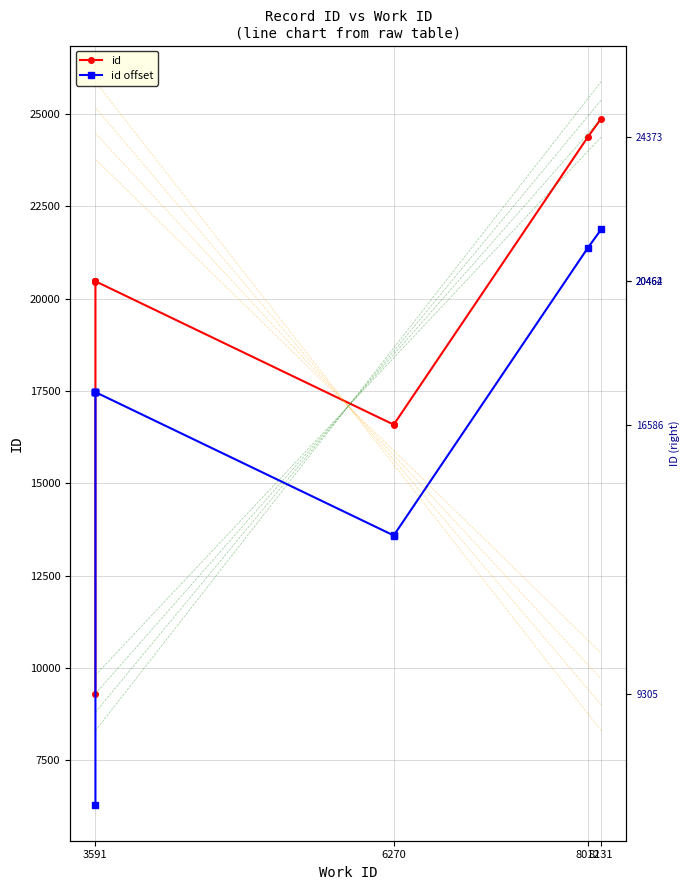

Reading left to right, extract all data points from this chart.

id: 9305	20461	20462	20463	20464	20467	16586	16592	24373	24869
id offset: 6305	17461	17462	17463	17464	17467	13586	13592	21373	21869